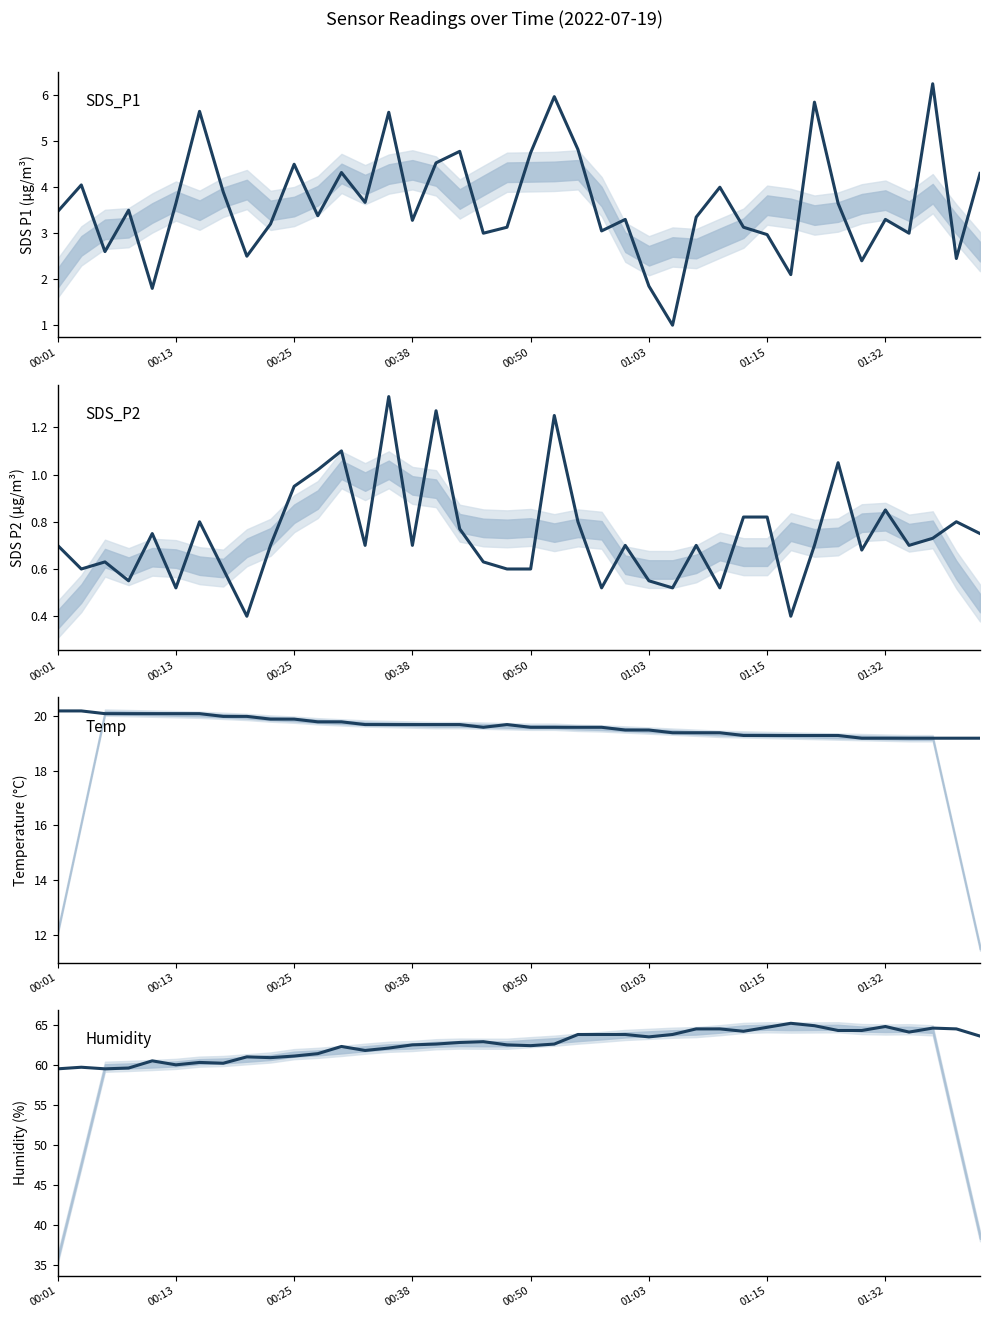

What is the approximate value of Temp at 8?

20.0